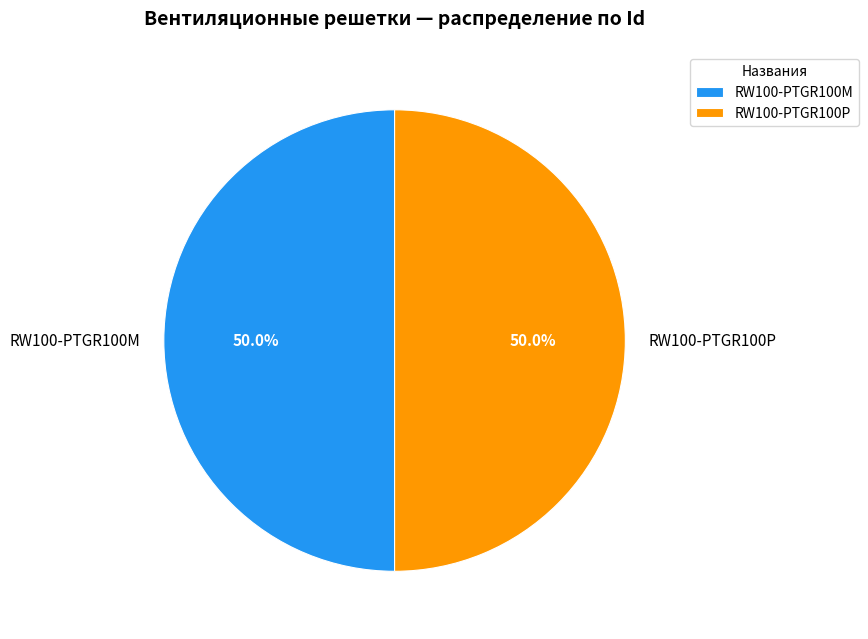

What portion of the pie excludes RW100-PTGR100P?

50.0%